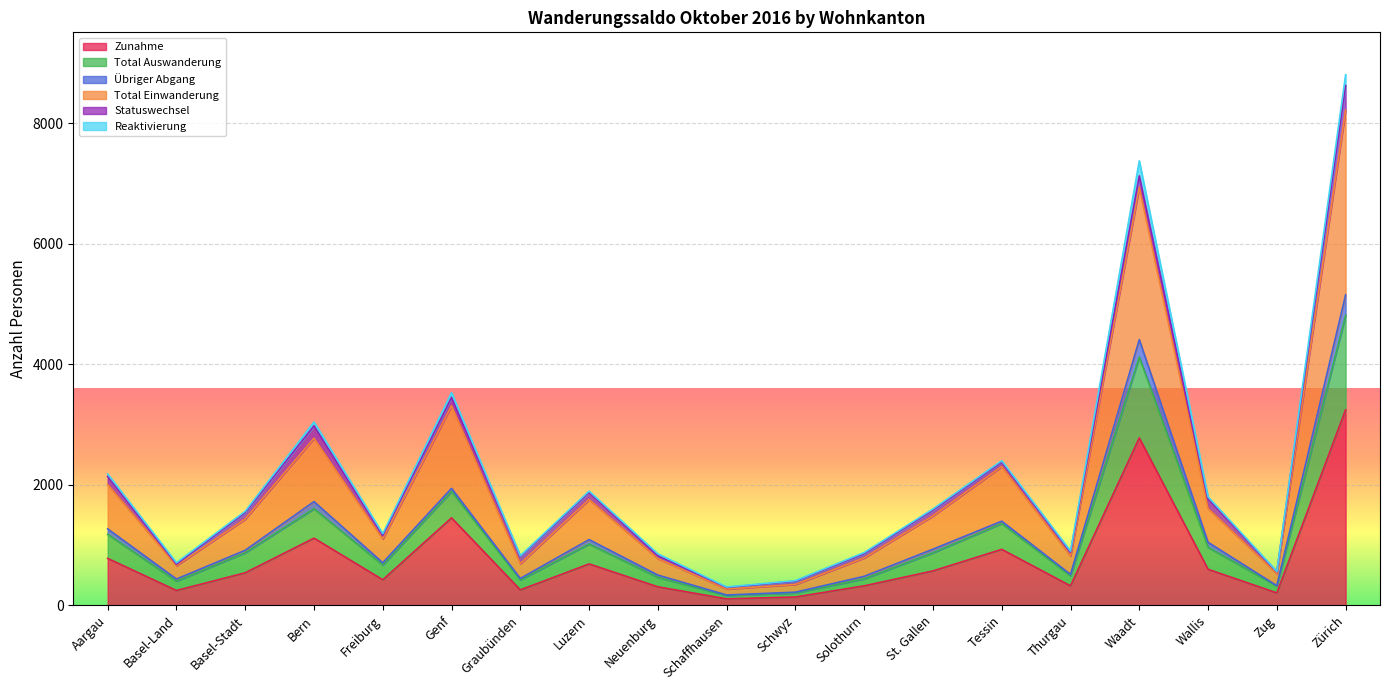

Which category has the lowest value in the Zunahme series?

Schaffhausen